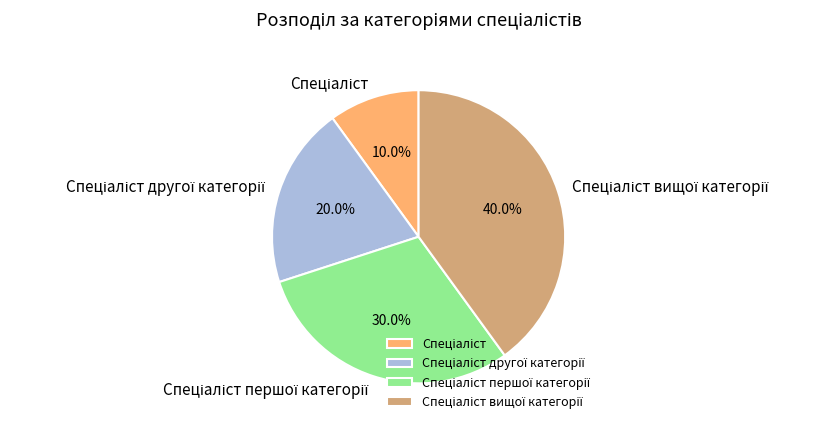

Does any single category account for the majority?

No